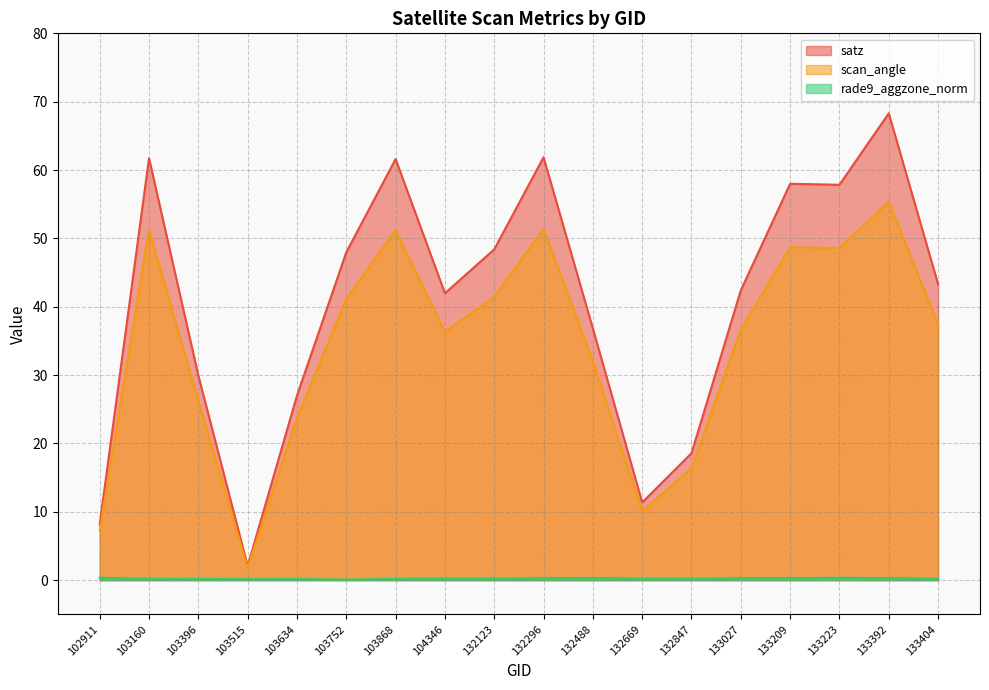

What is the maximum value shown in the chart?

68.3